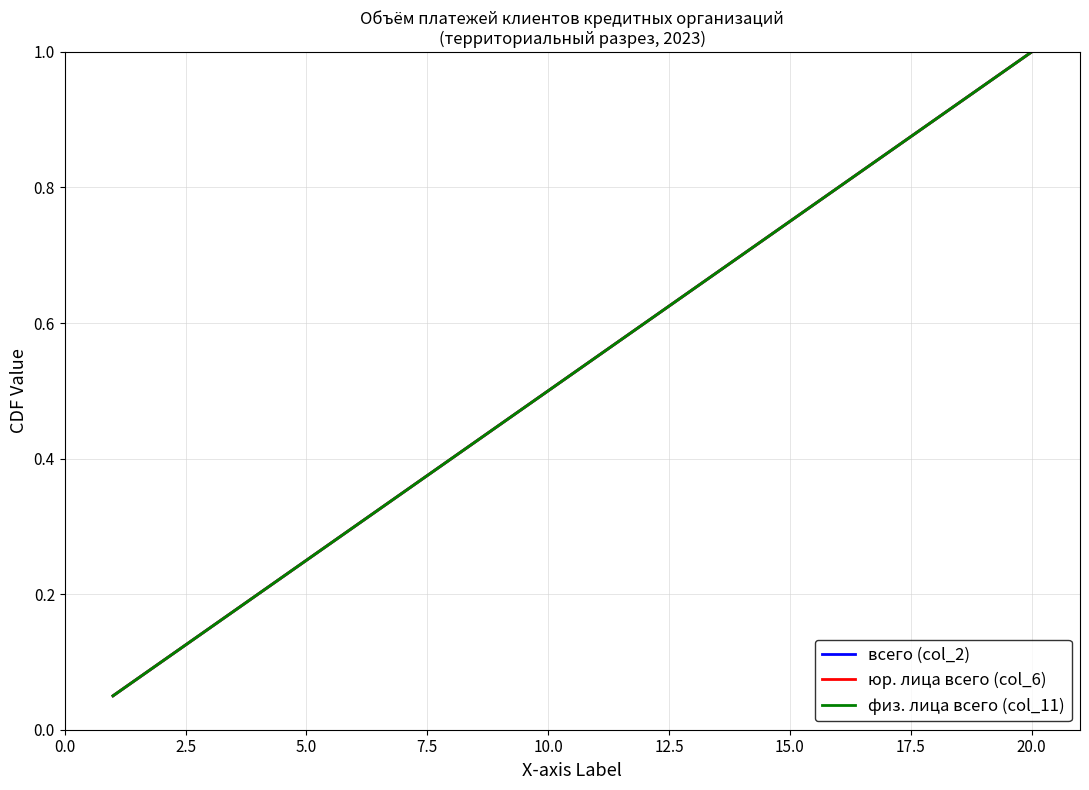

Which series has the largest total across all categories?

всего (col_2)